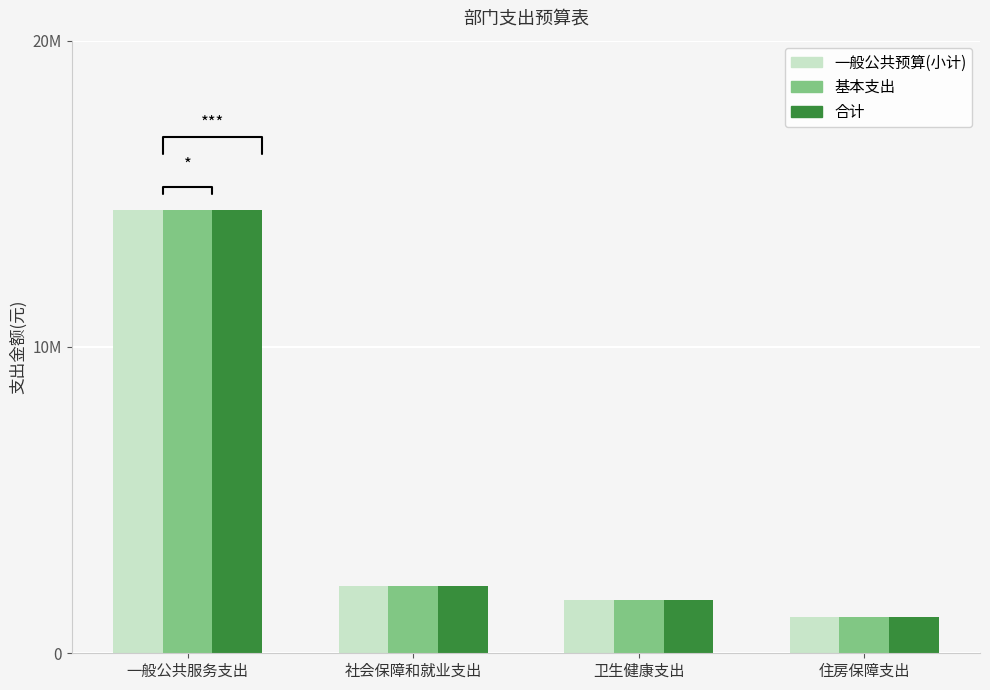

What is the label of the 4th bar from the right?

一般公共服务支出